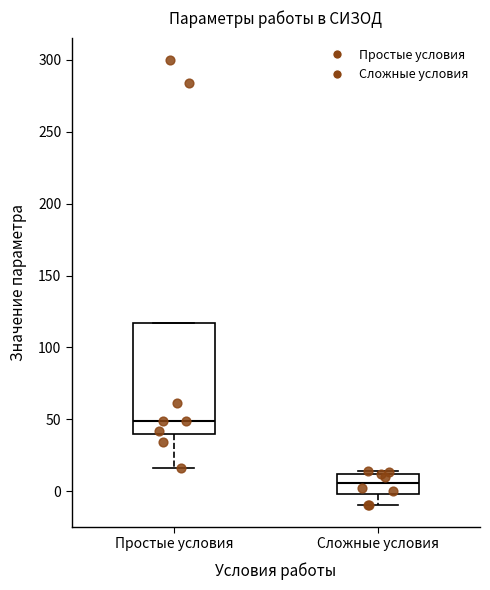

Which box's median line is the lowest?

Сложные условия